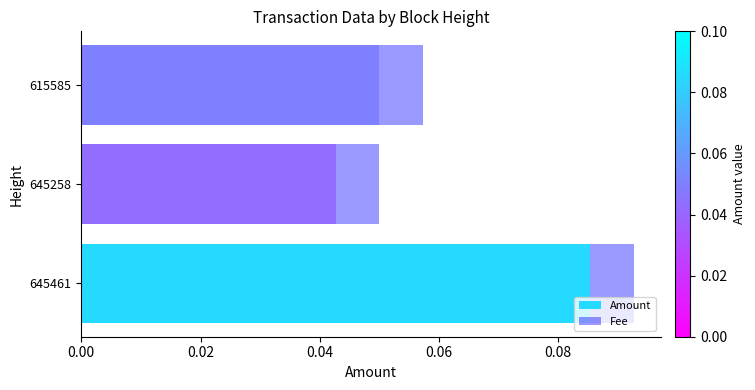

How many Amount values are between 0 and 1?

3